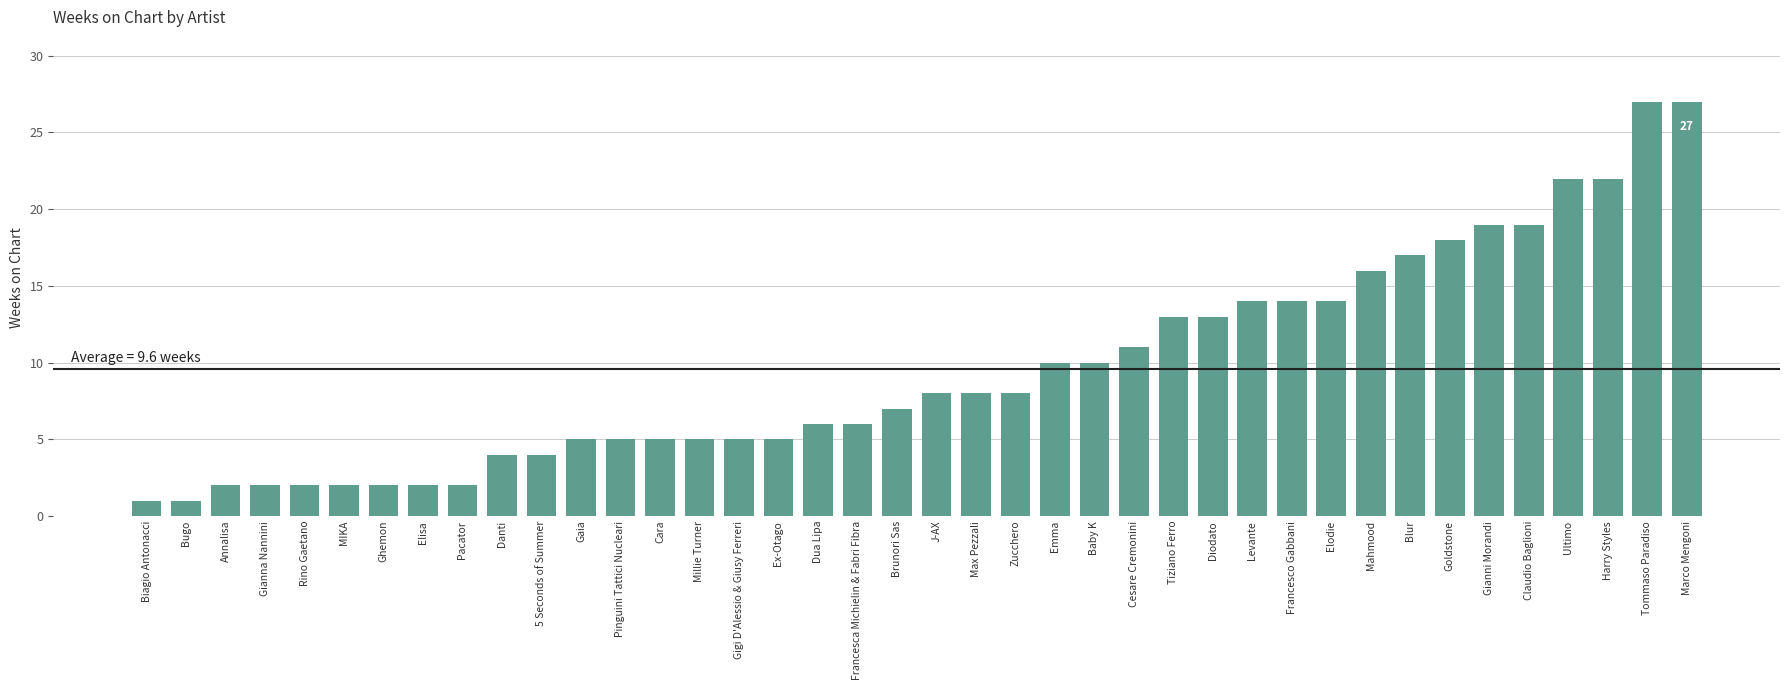

True or false: the data shows 2 at Brunori Sas.

False